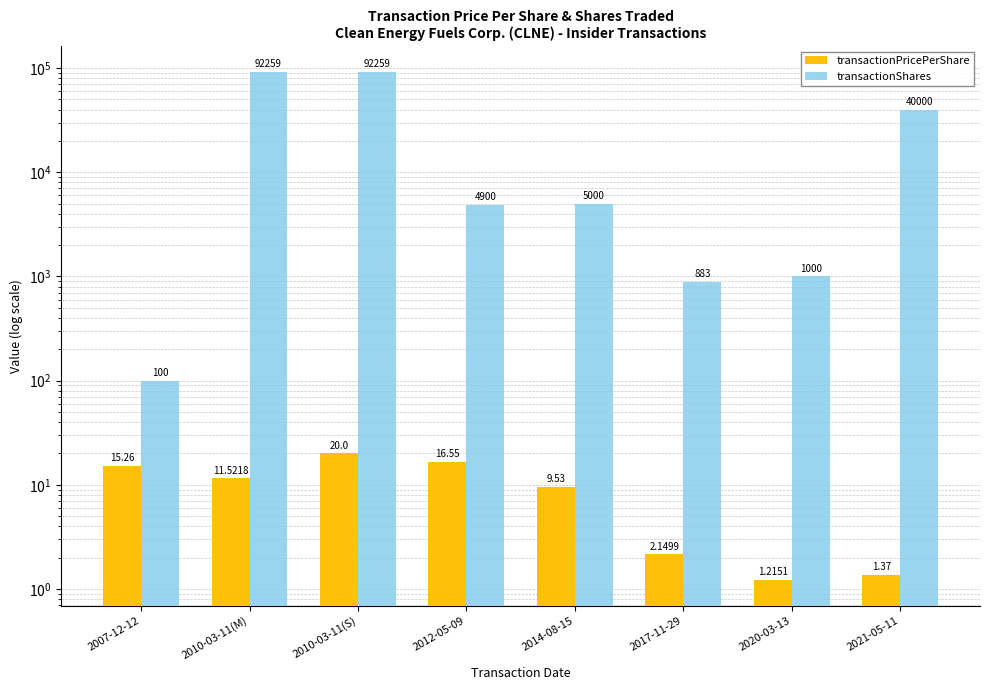

At which label does transactionShares reach its peak?

2010-03-11(M)